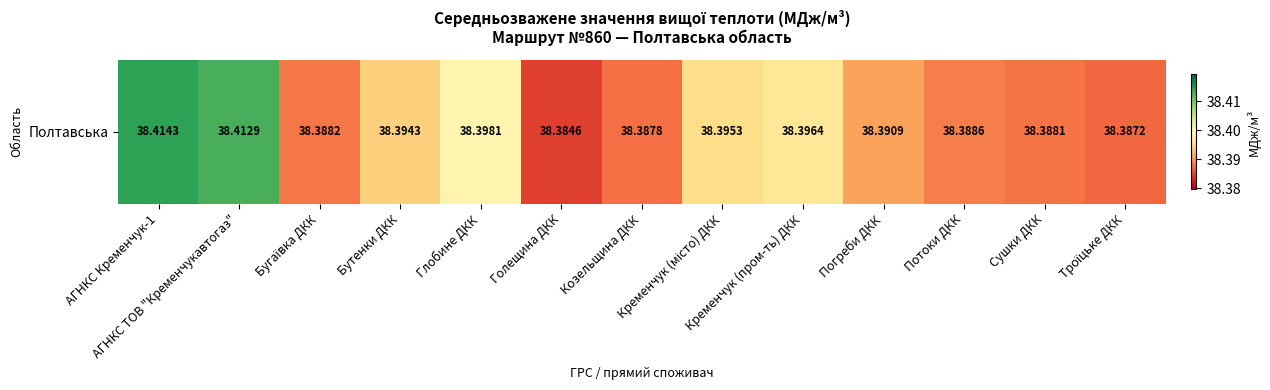

The value at Козельщина ДКК is 38.4. True or false?

True